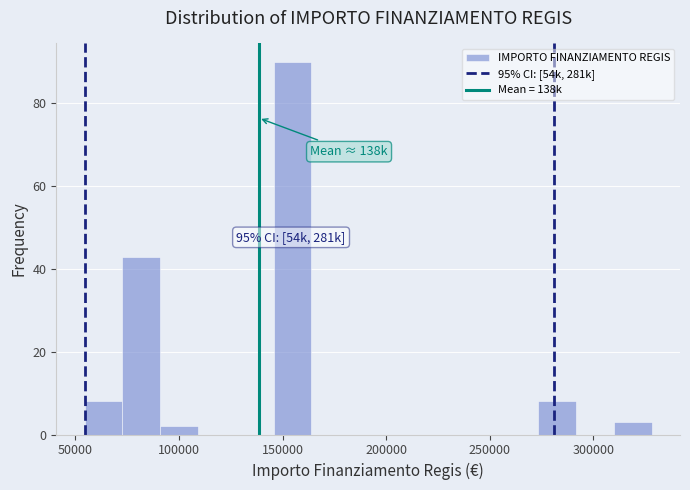

Read against the x-axis, roughly where is the centre of the tallest bar?

155000